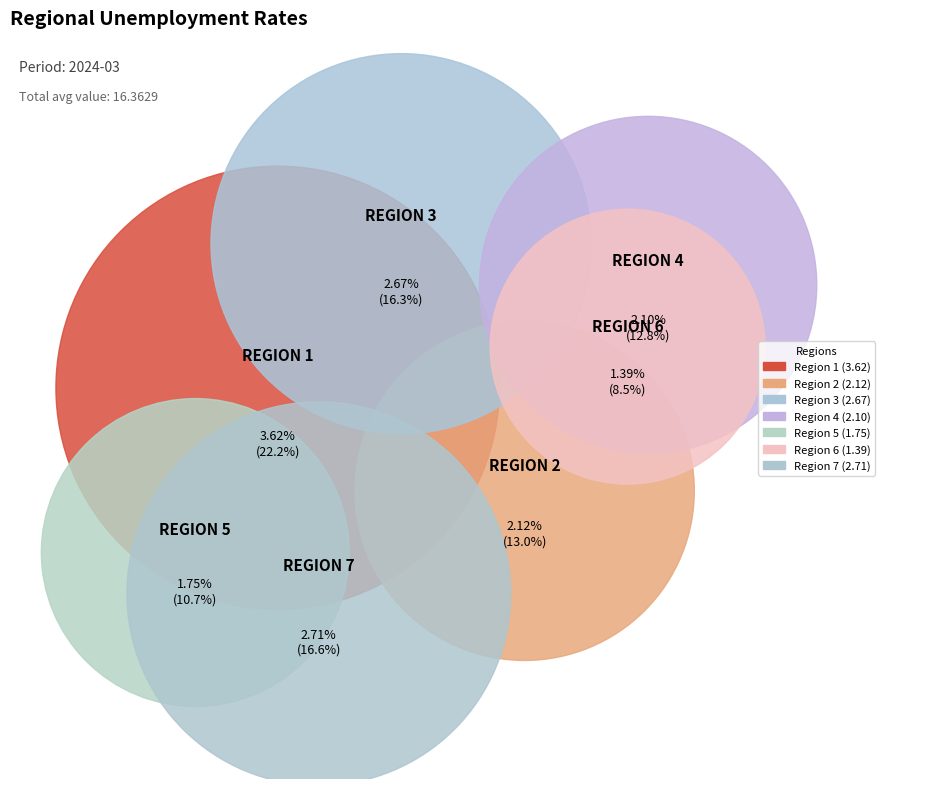

Count the number of slices in the pie.

7